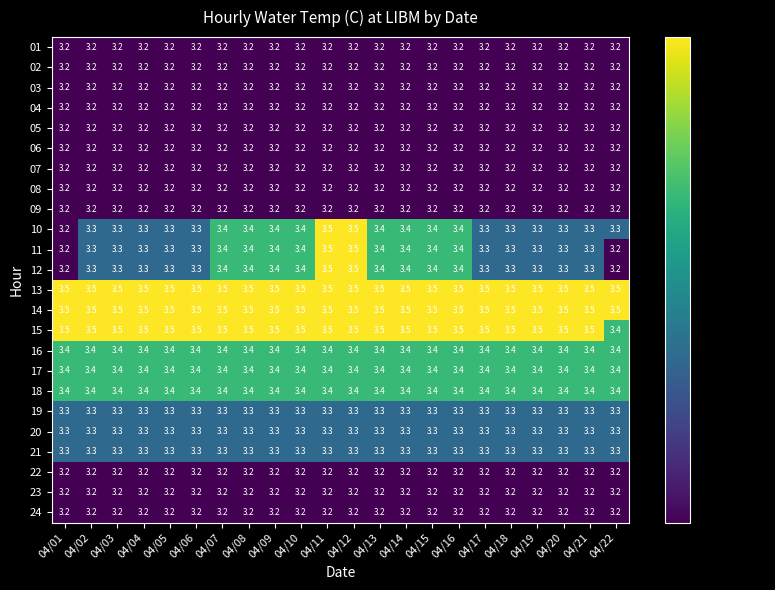

What is the minimum value shown in the chart?

3.2